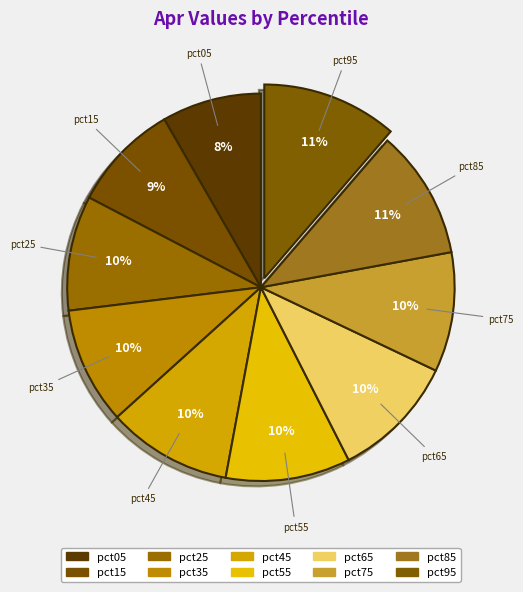

To the nearest percent, what is the combined percentage of pct45 and pct25?

20%